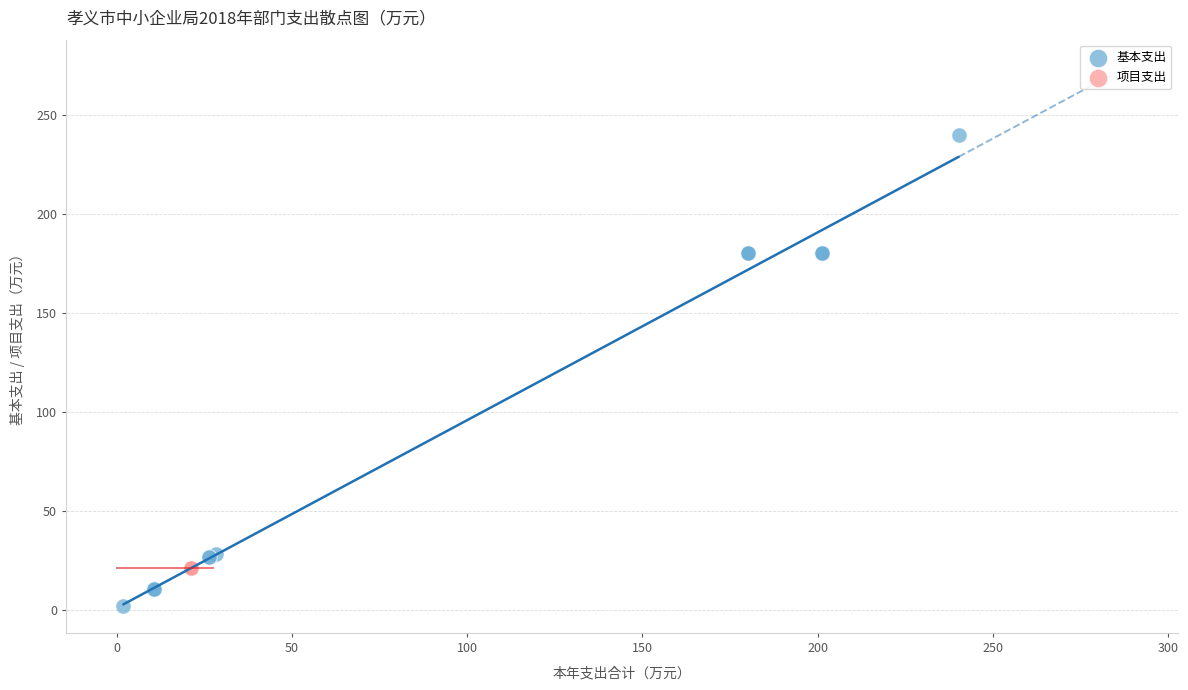

Which series reaches the minimum Y coordinate?

基本支出